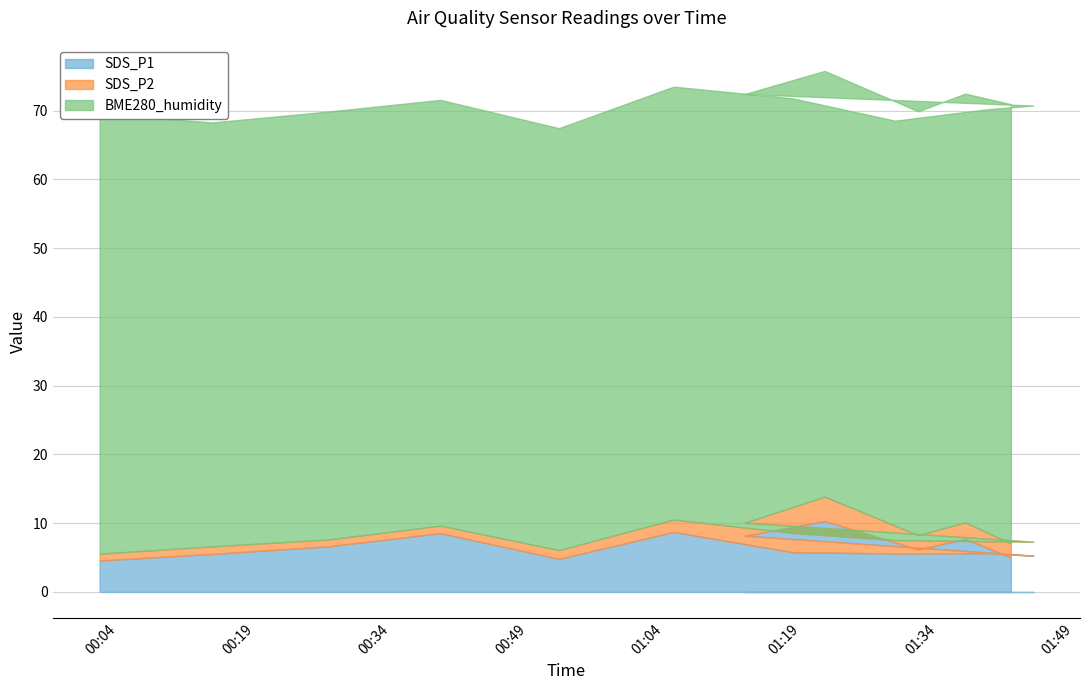

What is the spread (max minus min) of values at 2022/09/19 00:14:20?

60.6